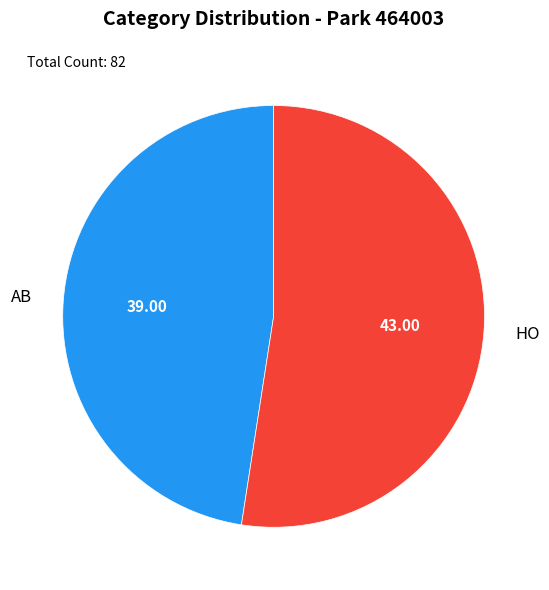

Rank the categories by value from highest to lowest.

HO, AB